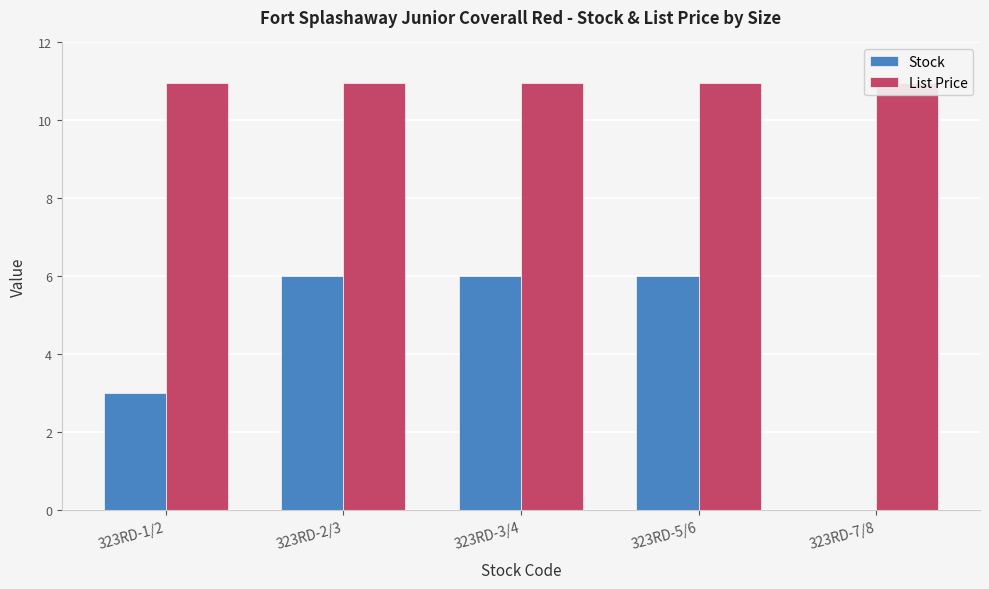

What position from the right is 323RD-1/2?

5